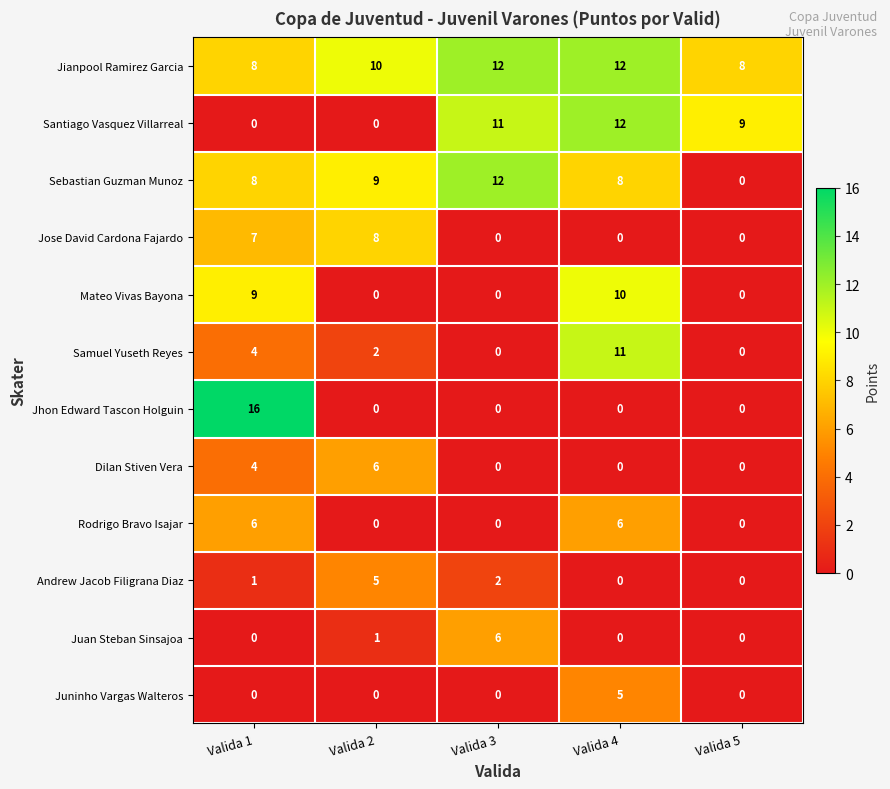

True or false: Jhon Edward Tascon Holguin has a value of -6 at Valida 3.

False